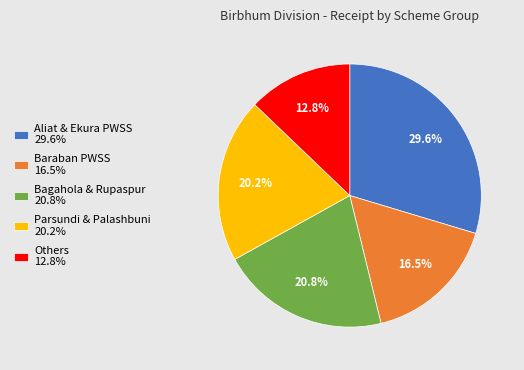

How many segments does this pie chart have?

5